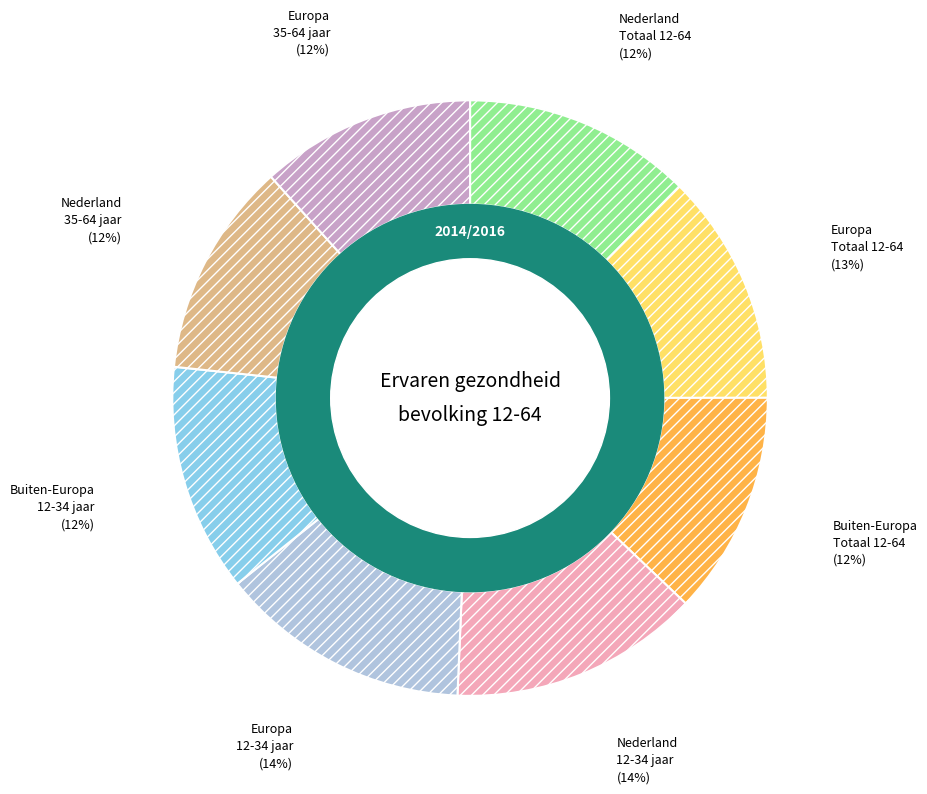

True or false: Europa Totaal 12-64 accounts for 19% of the total.

False